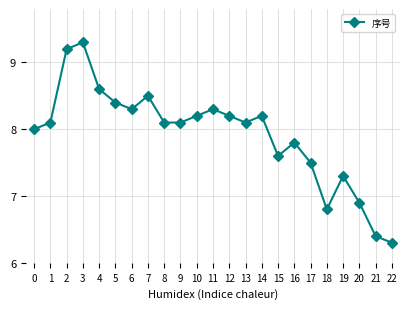

At which category does the data reach its first local peak?

3